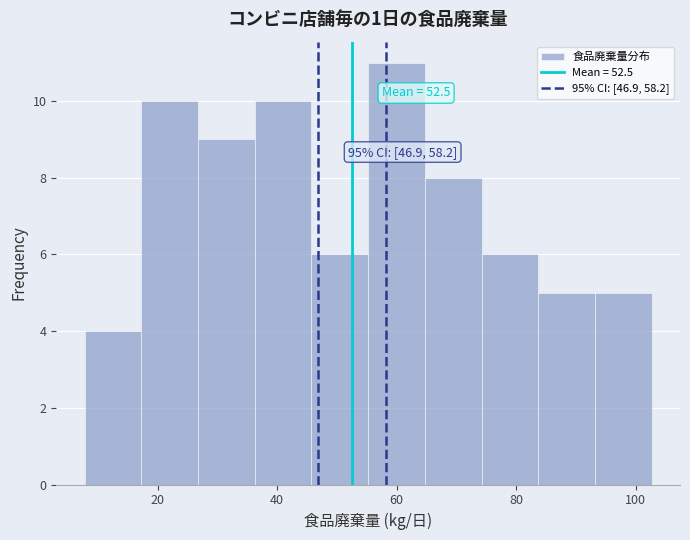

Over which range of the x-axis is the bar tallest?

56 to 64